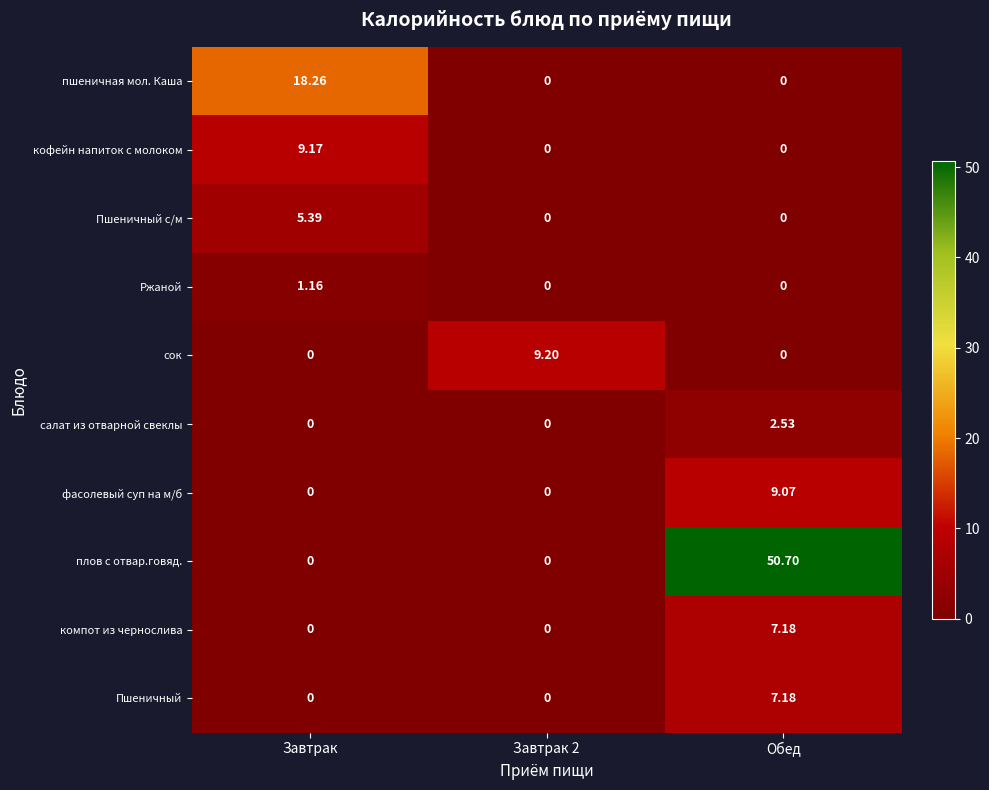

At which category is the sum across all series the highest?

Обед